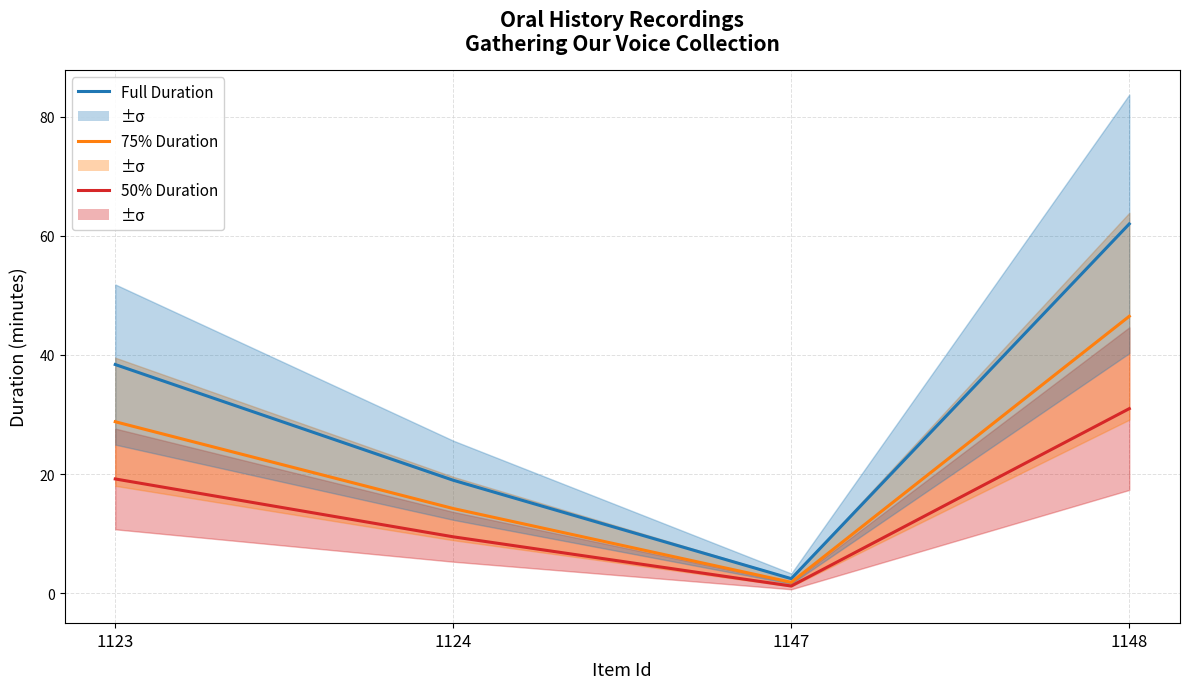

True or false: Full Duration and 50% Duration intersect in this chart.

False